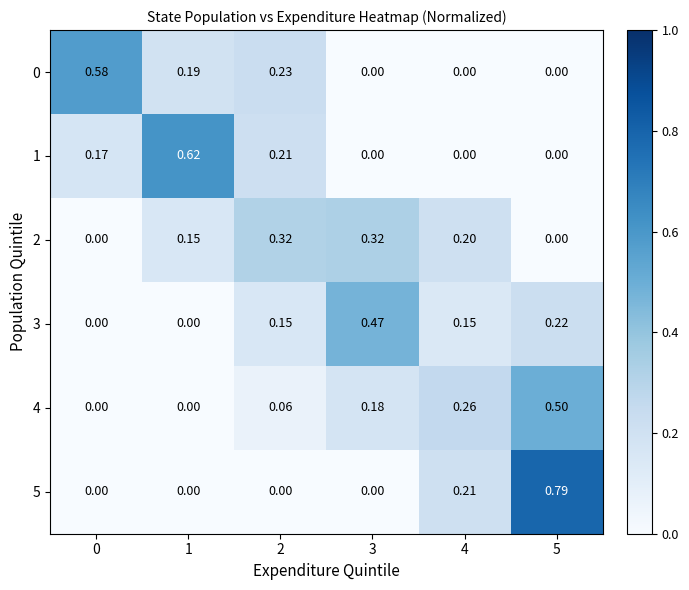

Is the value of 1 at 1 greater than the value of 0 at 2?

Yes